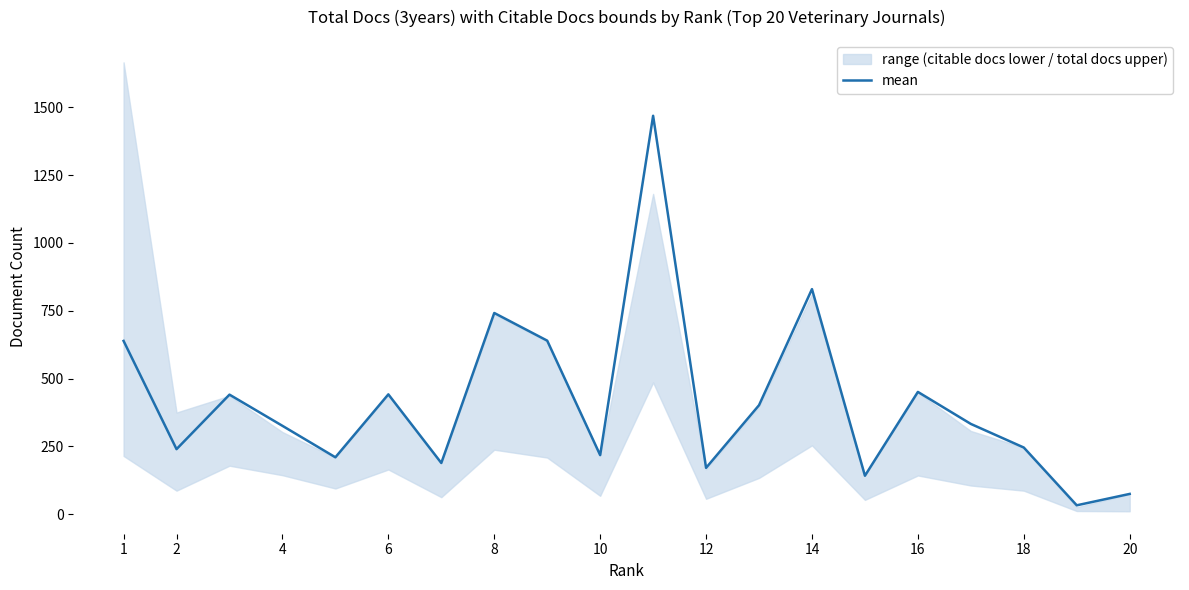

The value of mean at 12 is 171. True or false?

True